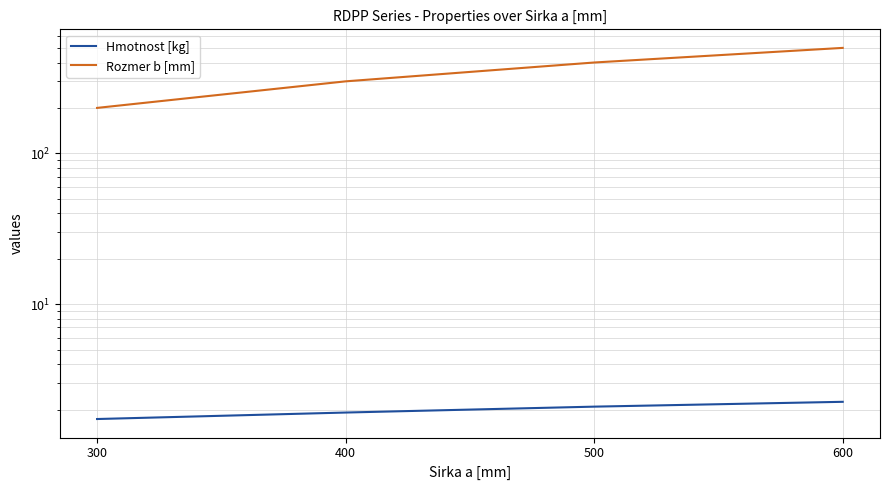

How many lines are shown in the chart?

2